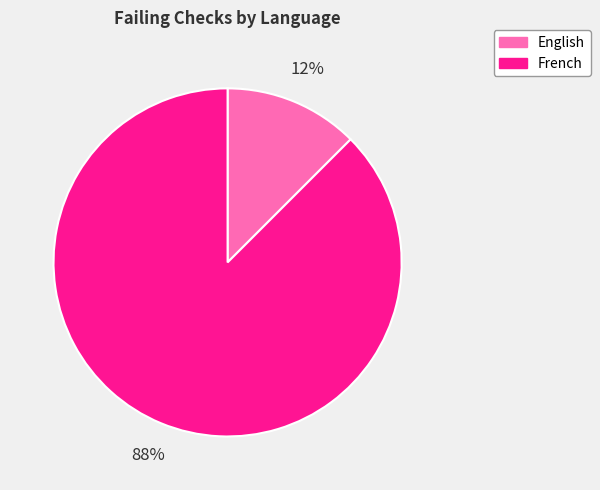

To the nearest percent, what is the combined percentage of French and English?

100%